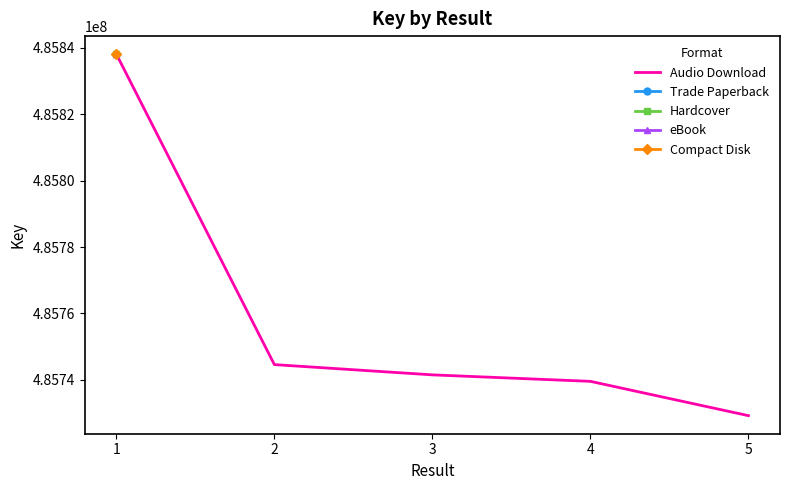

How many lines are shown in the chart?

1